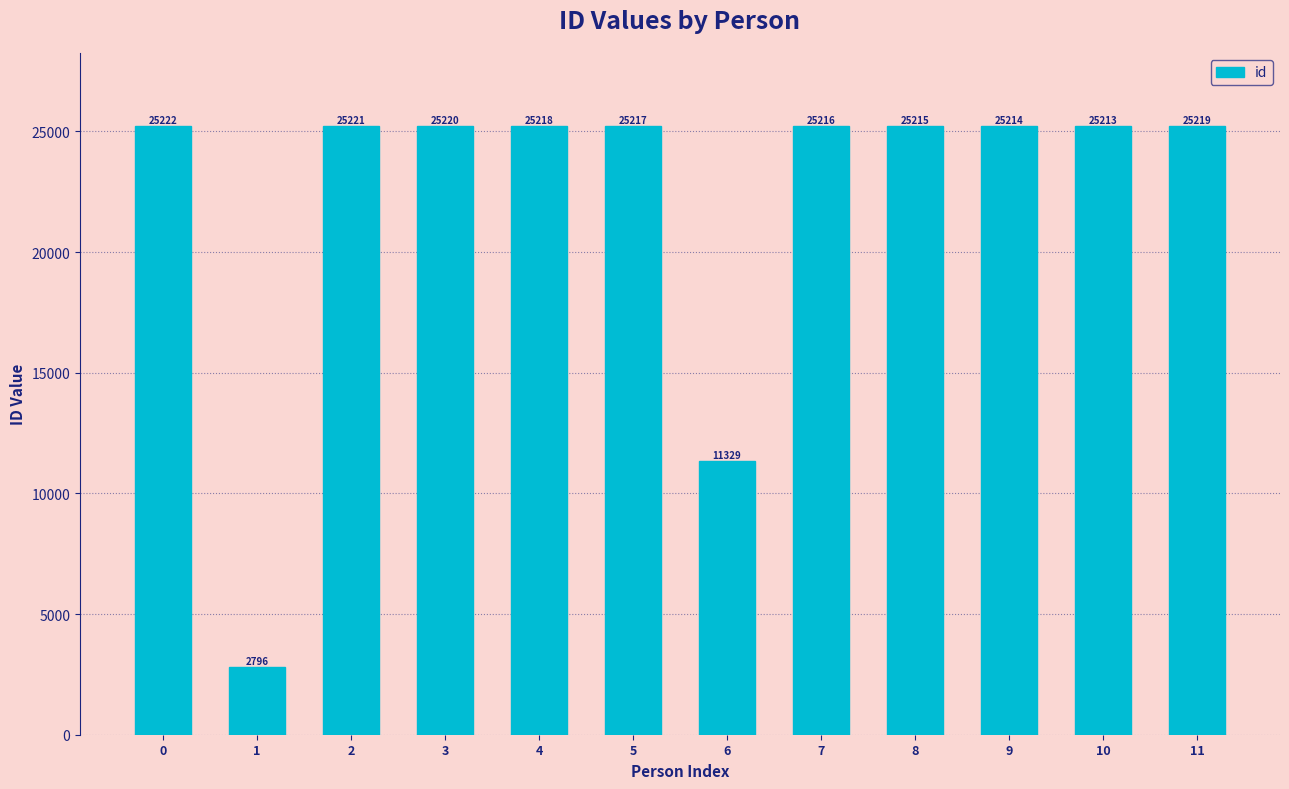

The value at 0 is 25222. True or false?

True